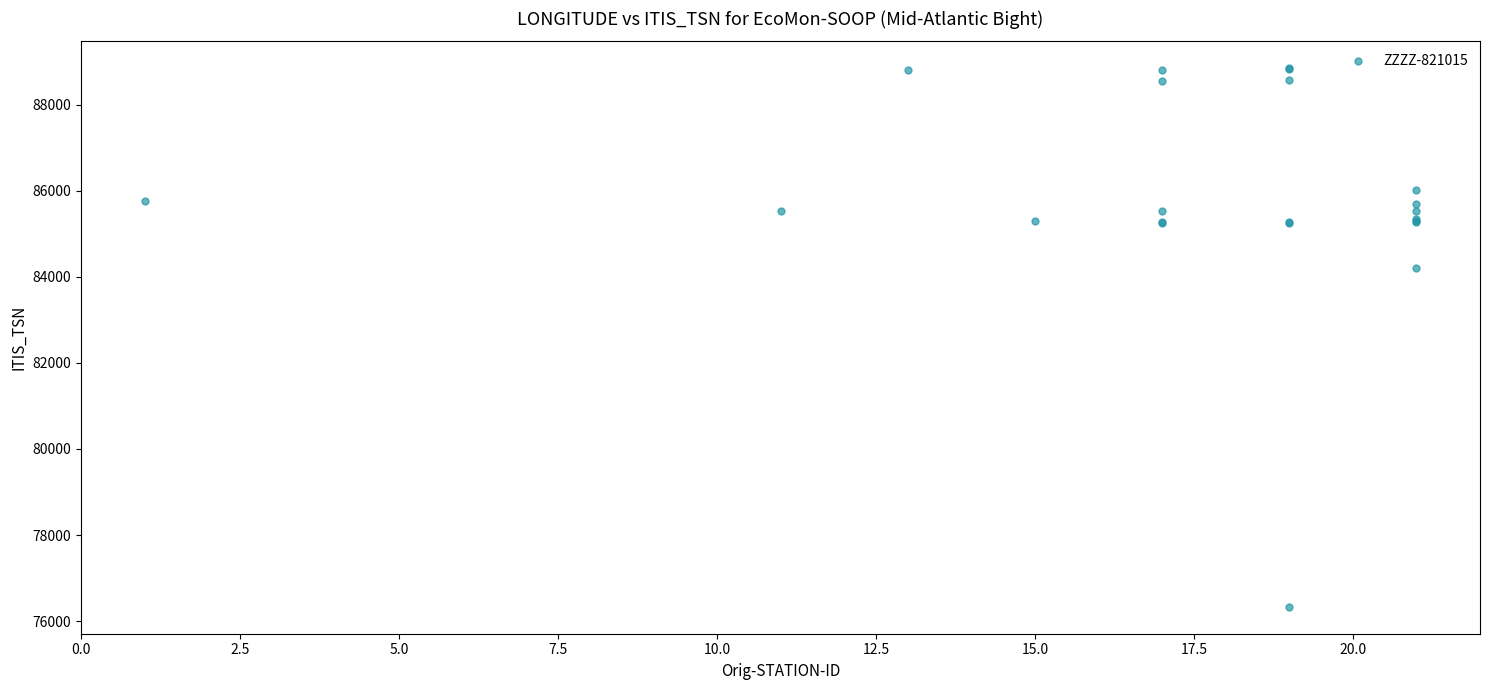

What Y value in the scatter plot is closest to 82590?

84195